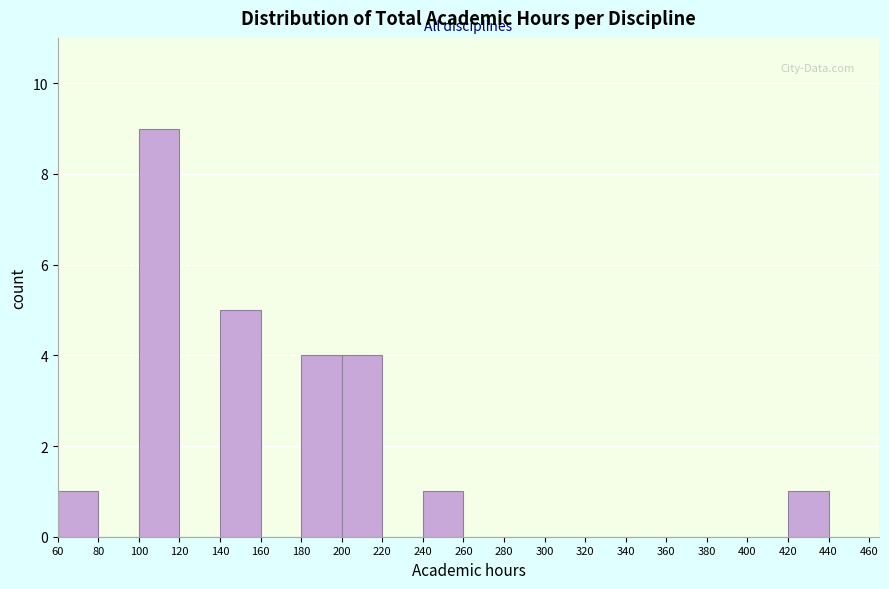

Reading left to right, transcribe this chart: for each bar, give the range it covers on the x-axis and its height. The values are not printed on the chart, so give them approximately, as read against the axis.

60 to 80: 1
80 to 100: 0
100 to 120: 9
120 to 140: 0
140 to 160: 5
160 to 180: 0
180 to 200: 4
200 to 220: 4
220 to 240: 0
240 to 260: 1
260 to 280: 0
280 to 300: 0
300 to 320: 0
320 to 340: 0
340 to 360: 0
360 to 380: 0
380 to 400: 0
400 to 420: 0
420 to 440: 1
440 to 460: 0